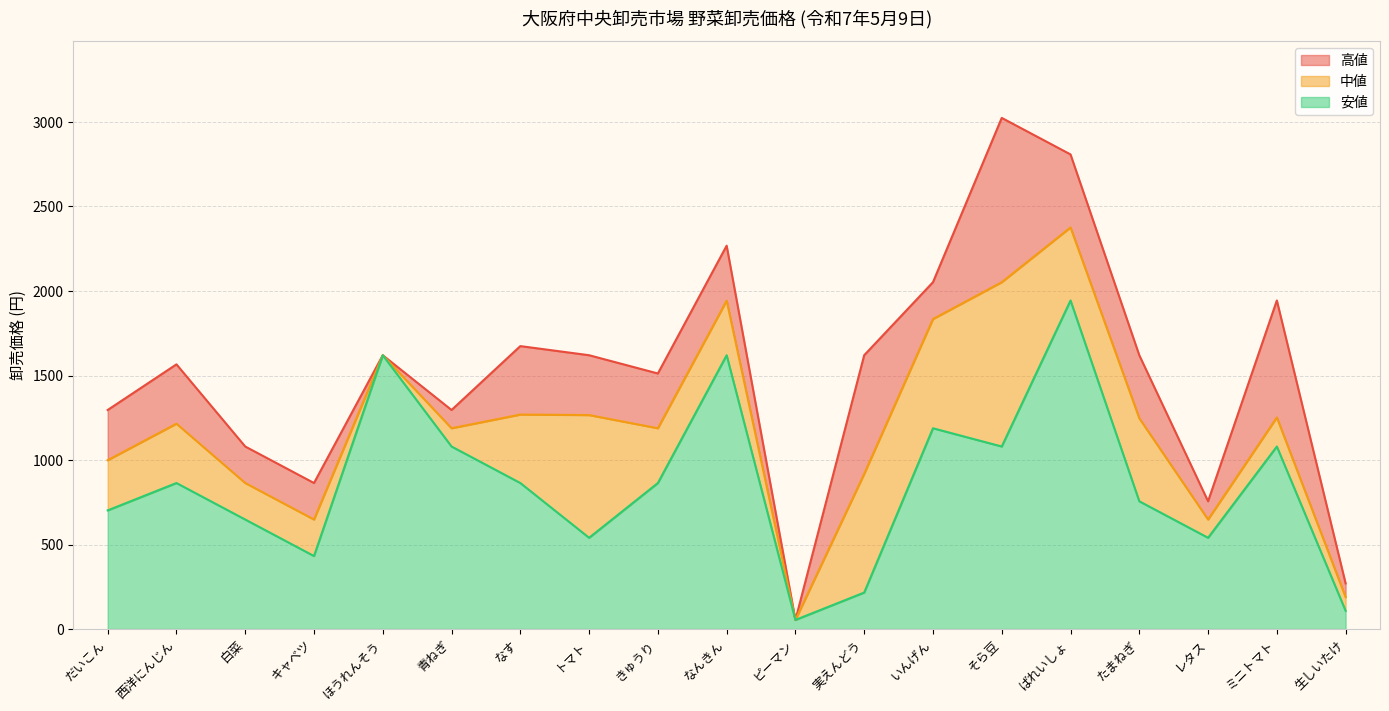

Which series has the widest spread of values?

高値